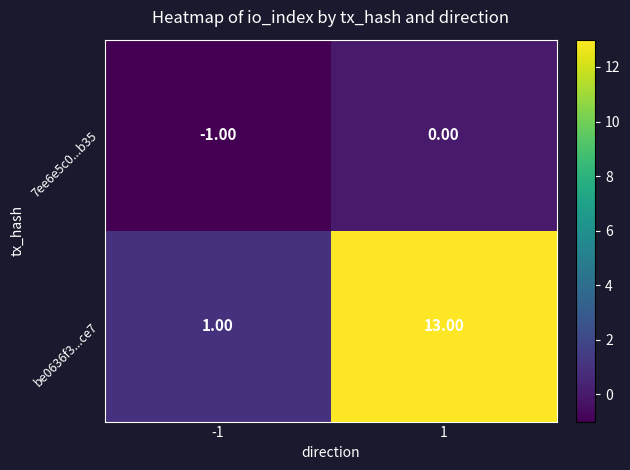

At which category is the sum across all series the highest?

1